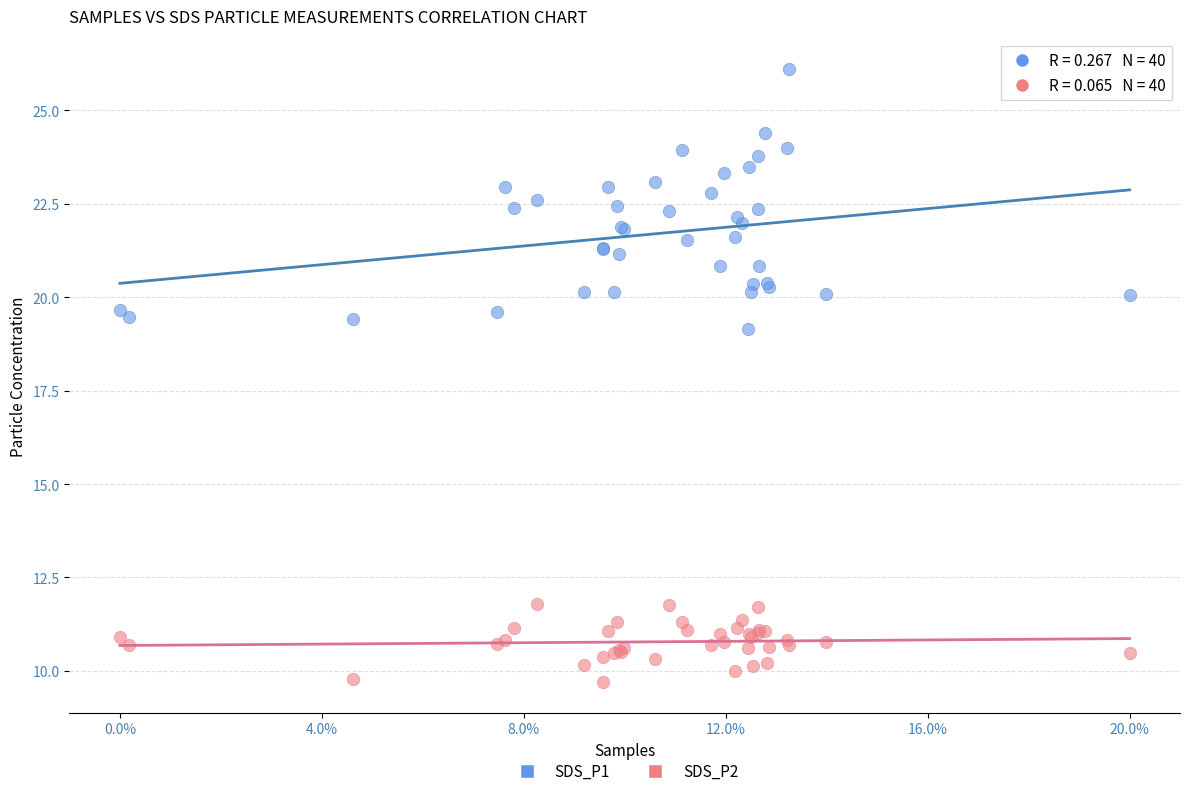

What is the X range (max minus min) for the scatter plot?

1.0